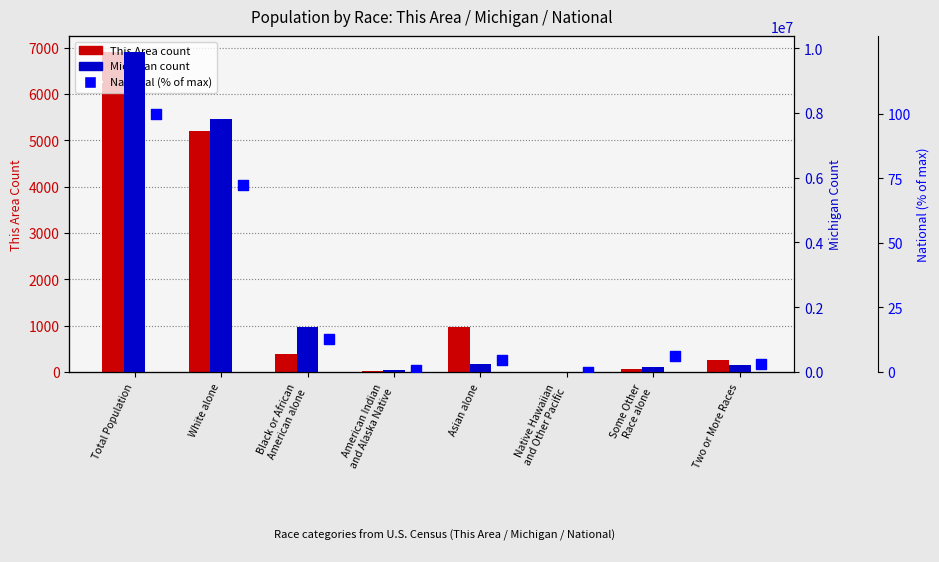

Which series has the largest total across all categories?

Michigan